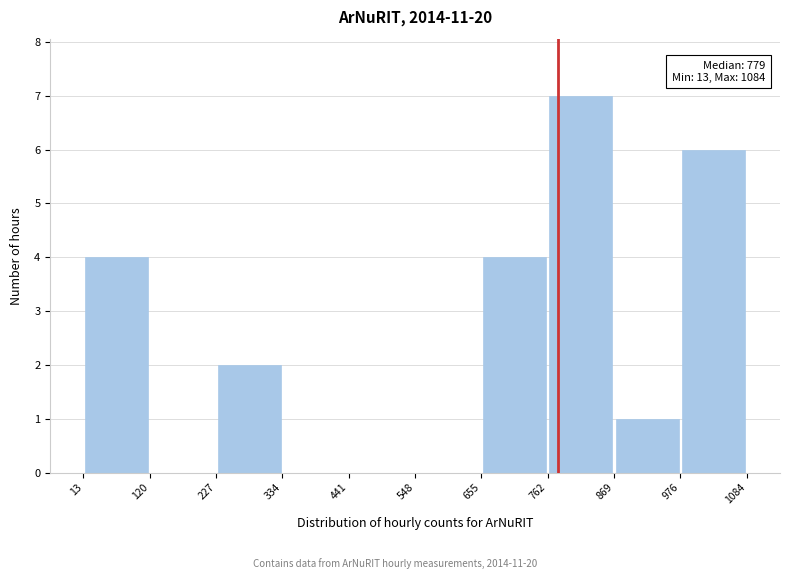

Over which range of the x-axis is the bar tallest?

762 to 869